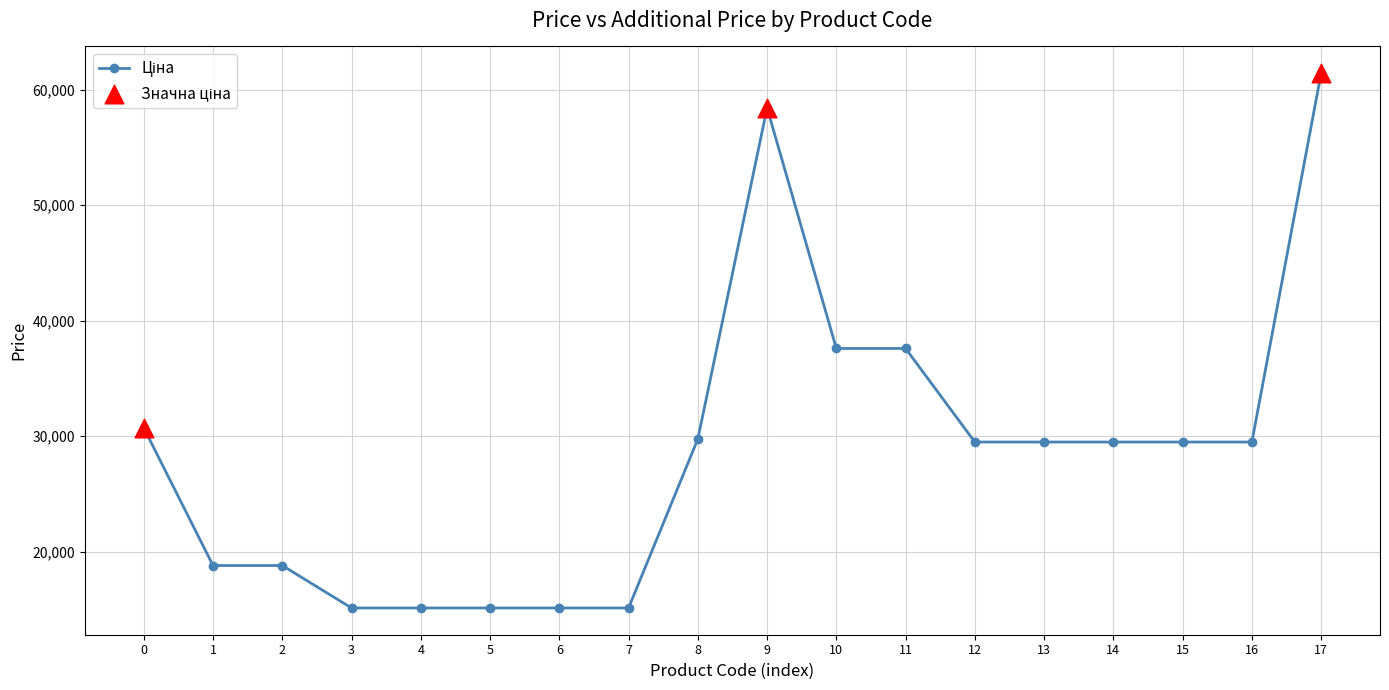

Which has a higher value, 4 or 11?

11